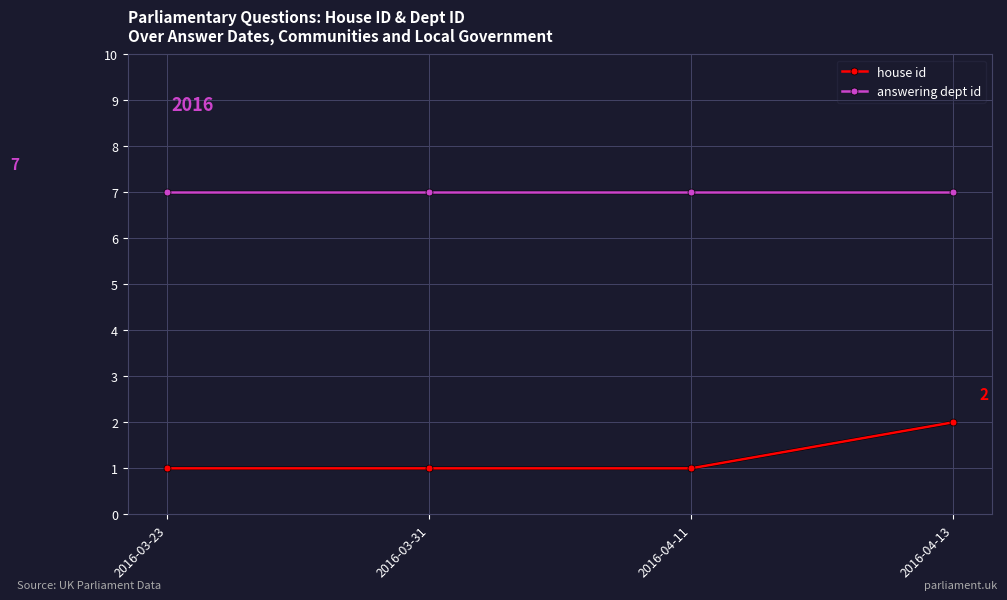

True or false: house id and answering dept id cross at least once.

False